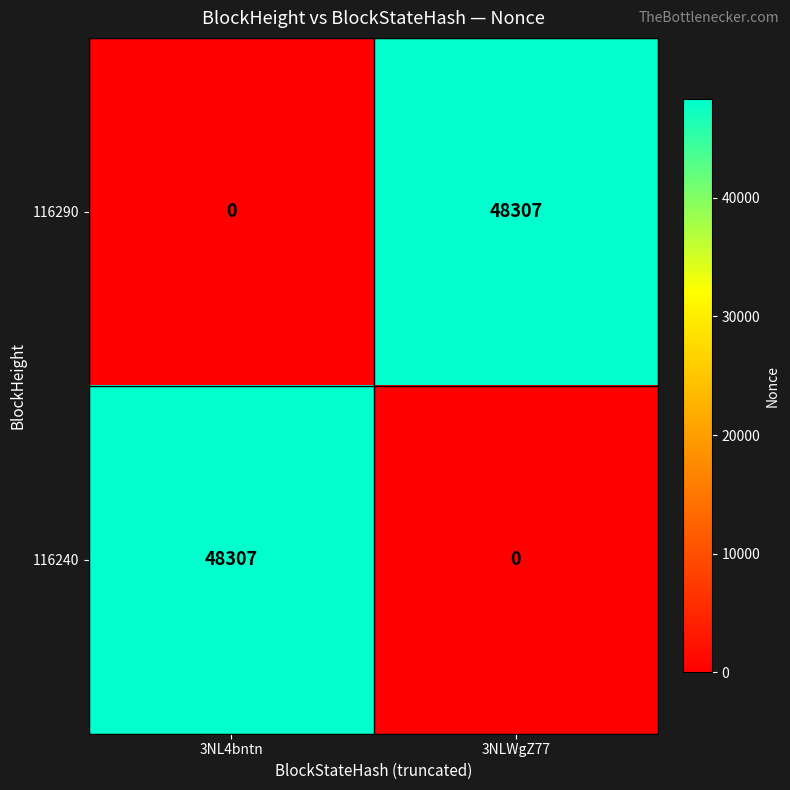

What is the difference between the highest and lowest values at 3NLWgZ77?

48307